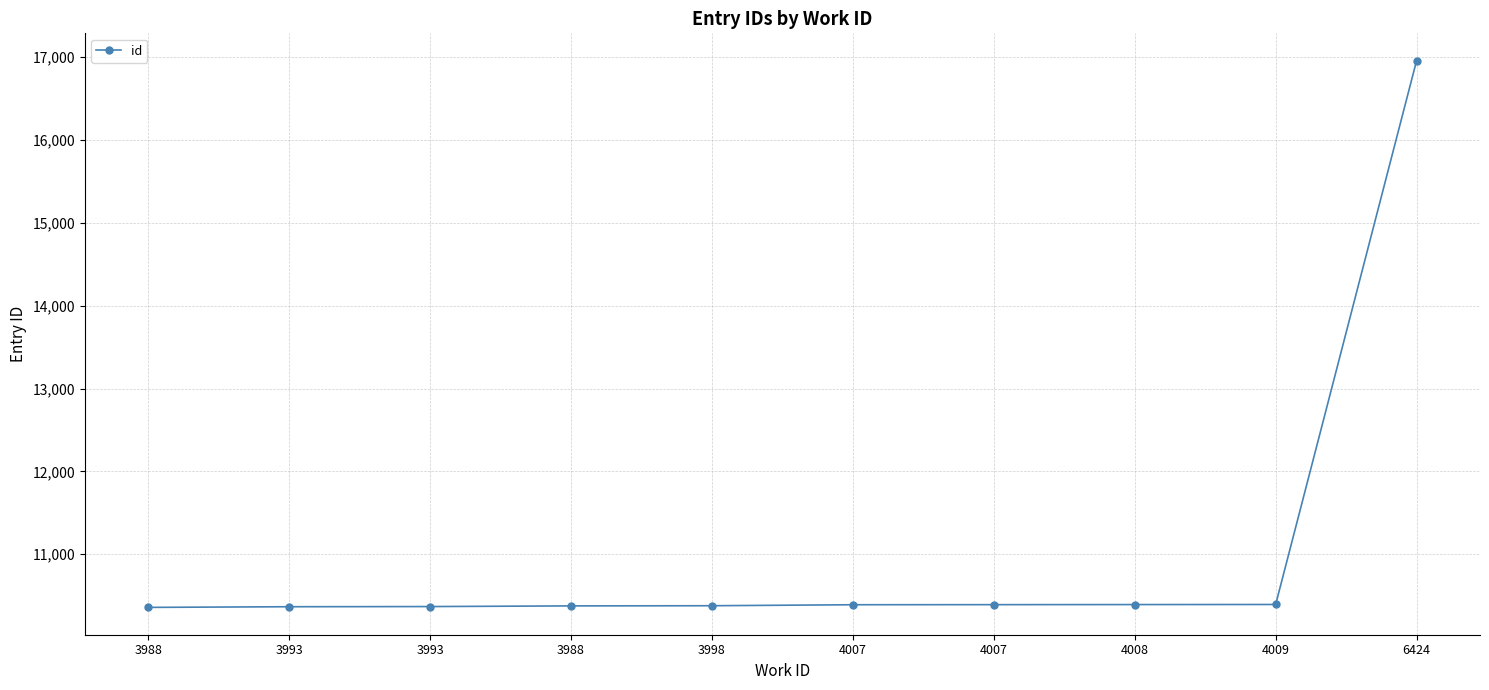

Which label corresponds to the largest value in the chart?

6424